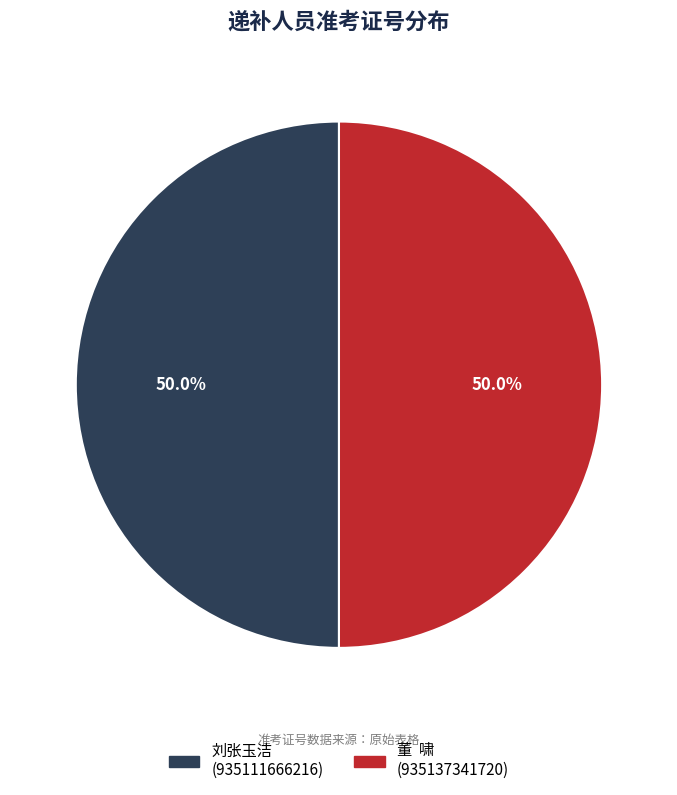

Is the sum of 董 啸 and 刘张玉洁 greater than half?

Yes